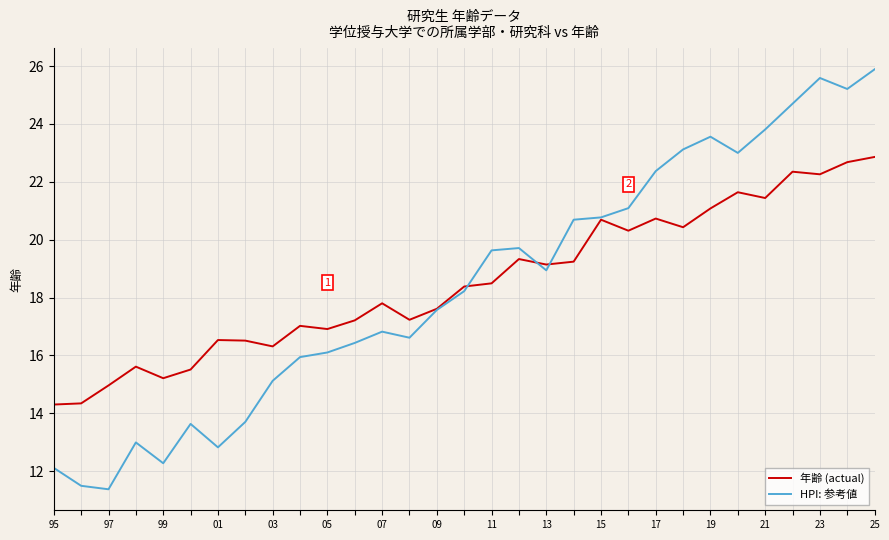

Which series has the largest range (max minus min)?

HPI: 参考値